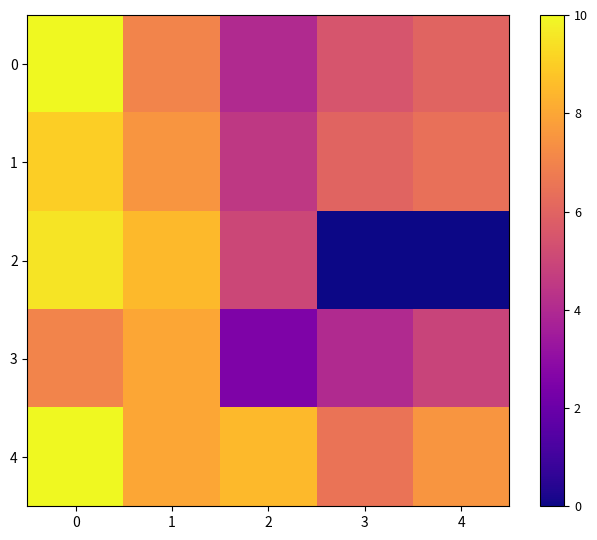

What is the total value across all series at 1?

39.0